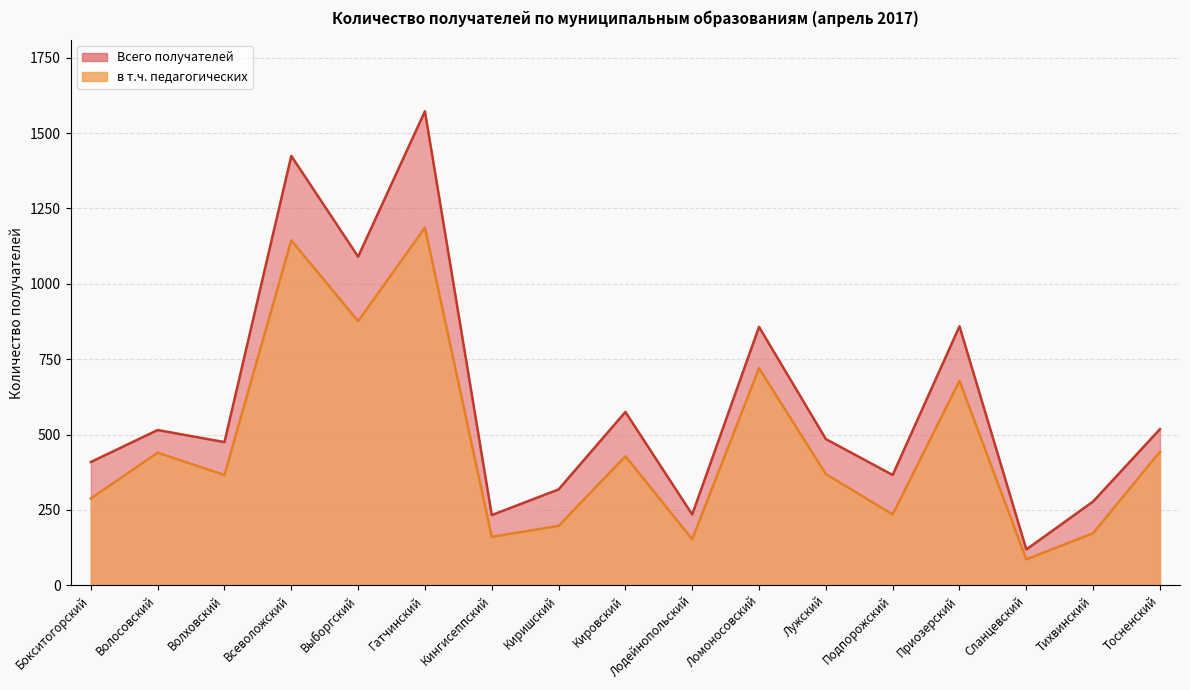

Which series has the widest spread of values?

Всего получателей